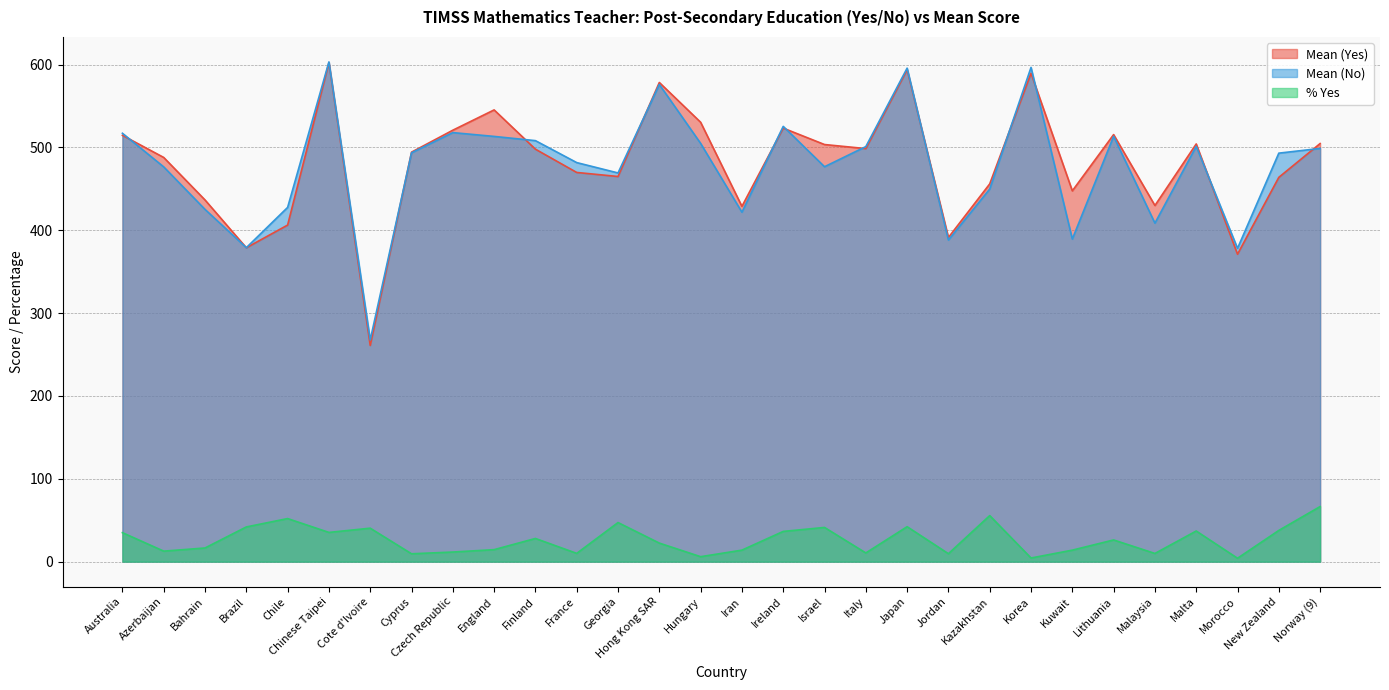

Which has a higher value, Israel or England?

England